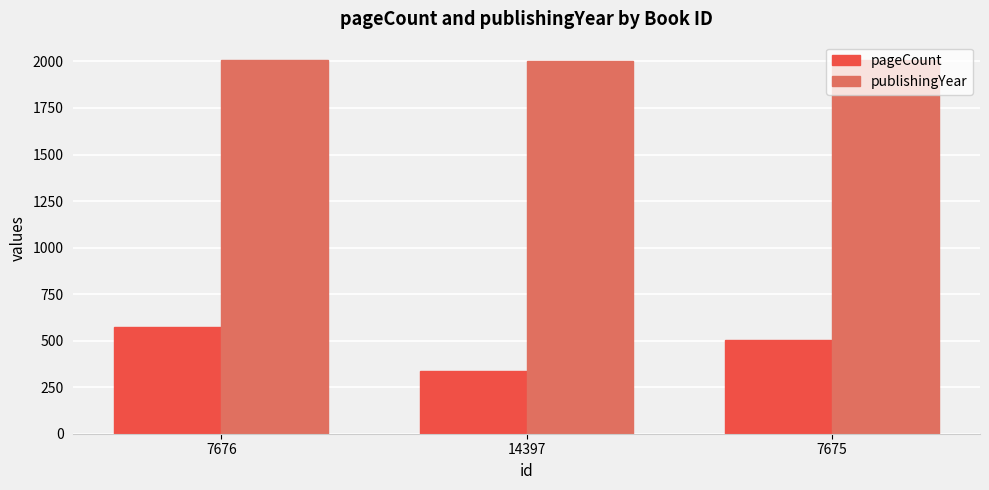

Is the value of pageCount at 7676 greater than the value of publishingYear at 14397?

No